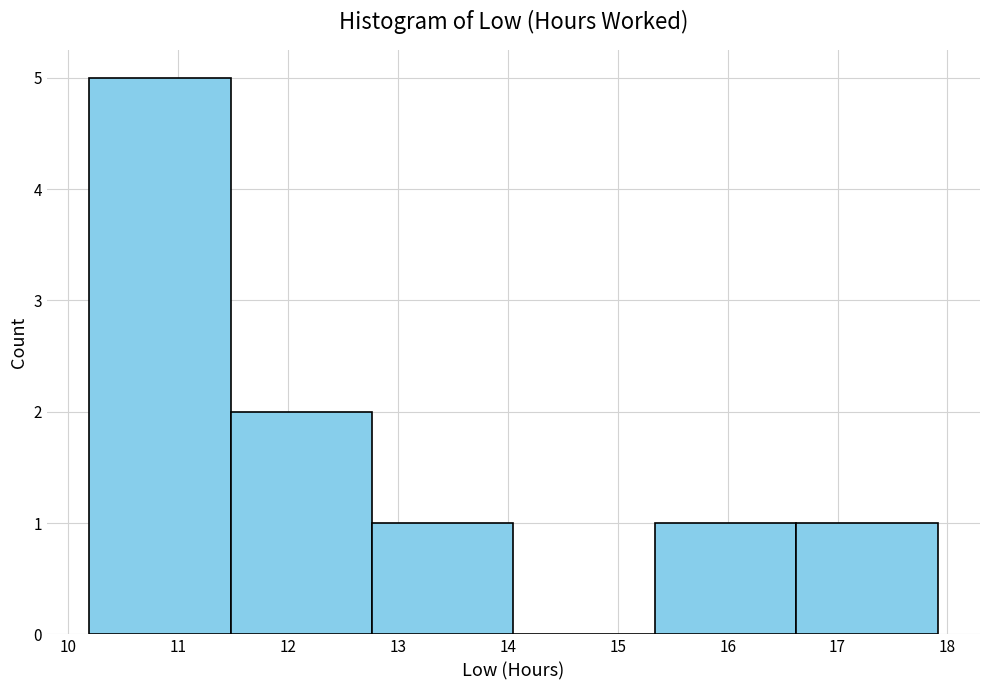

What is the height of the bar covering 10.2 to 11.5 on the x-axis? Neither the bar edges nor the heights are printed on the chart, so give them approximately, as read against the axes.

5